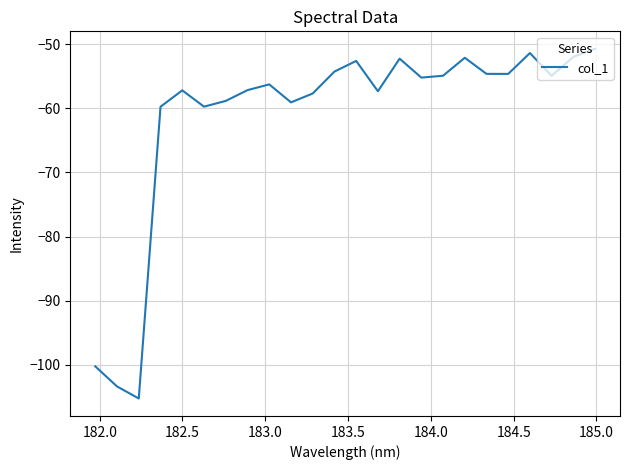

What is the smallest value displayed?

-105.2